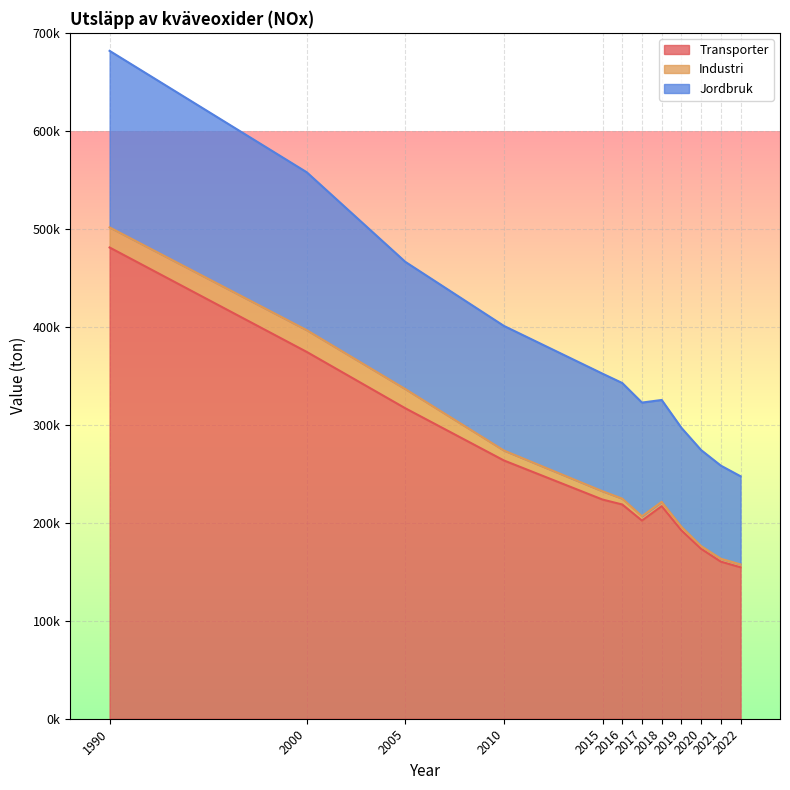

Rank the categories by Transporter value from lowest to highest.

2022, 2021, 2020, 2019, 2017, 2018, 2016, 2015, 2010, 2005, 2000, 1990